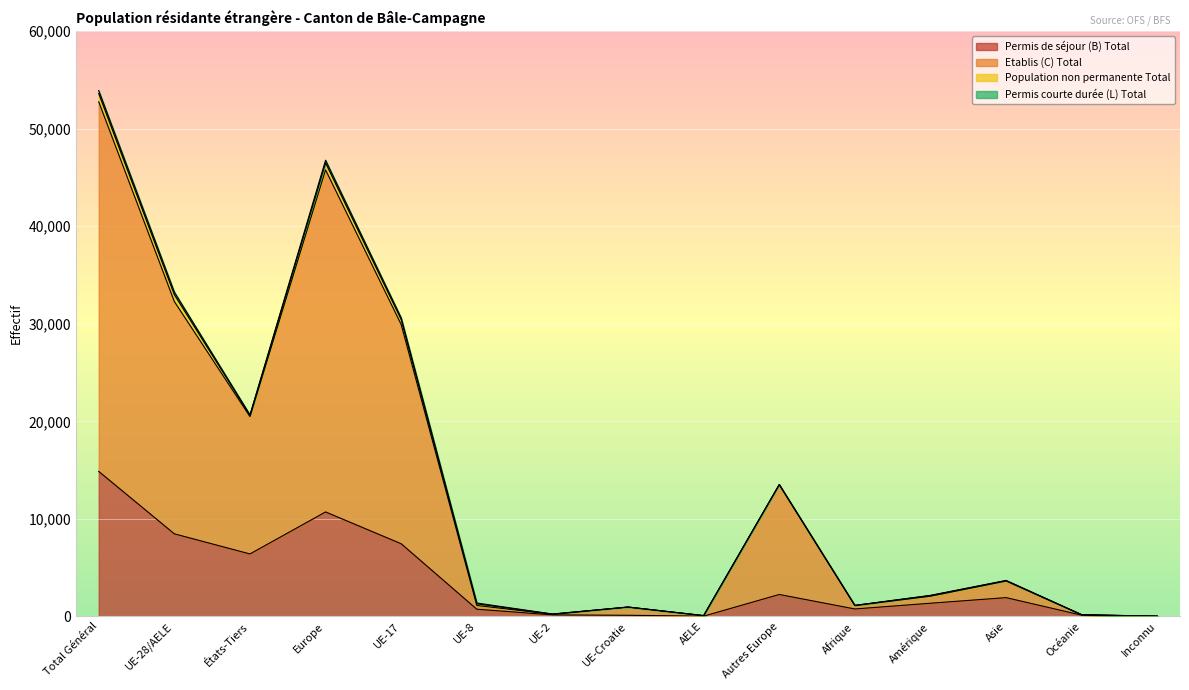

The value of Total général at UE-2 is 241. True or false?

True